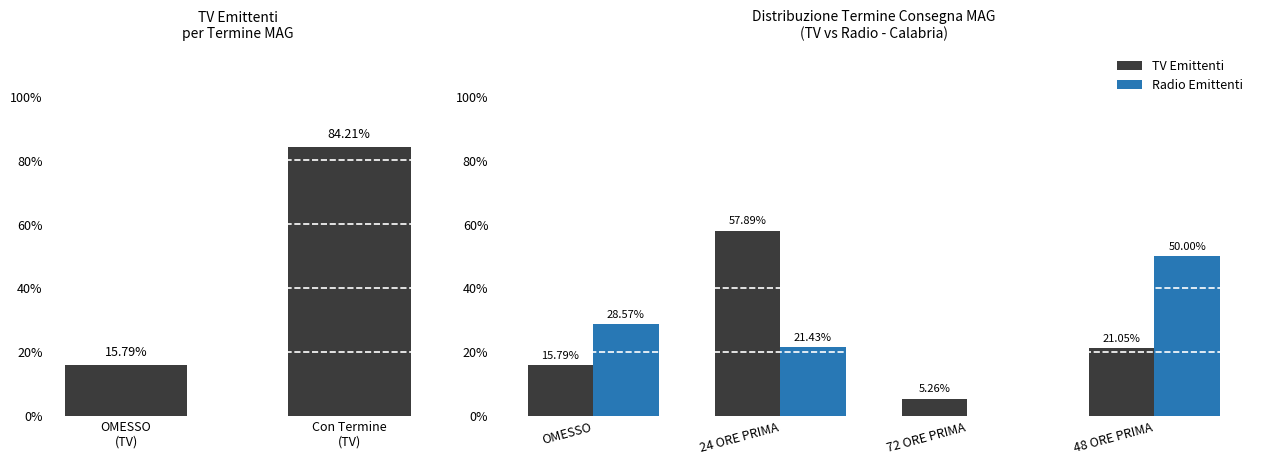

What is the difference between the maximum and minimum values in the TV Emittenti series?

0.5